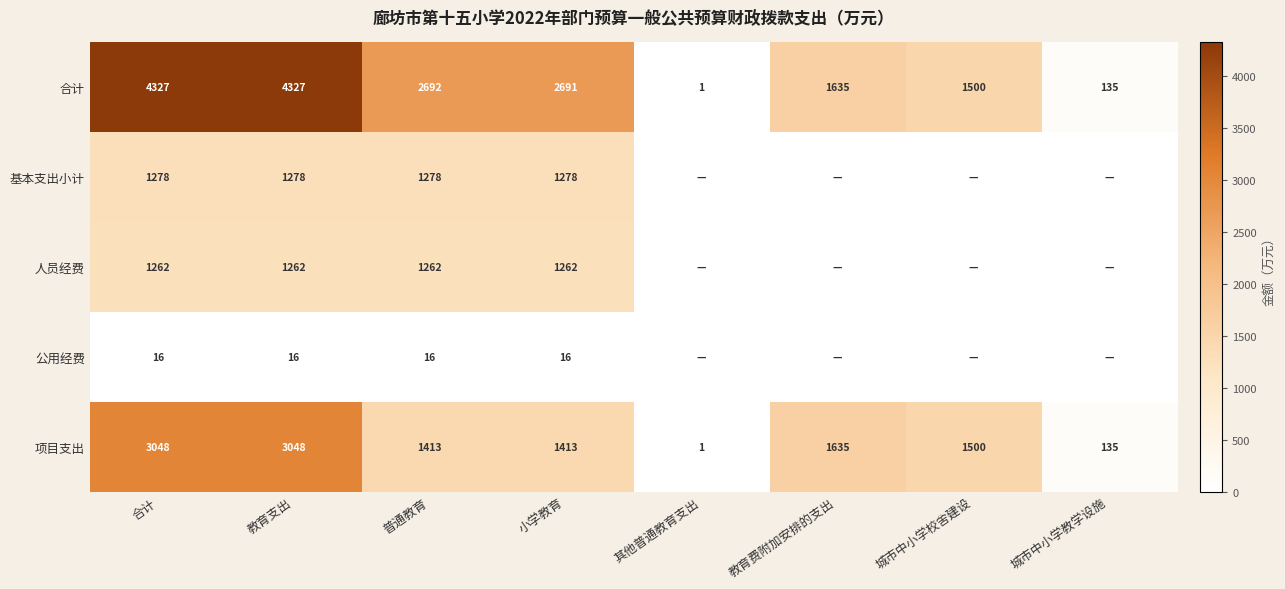

How many series are shown in this chart?

5